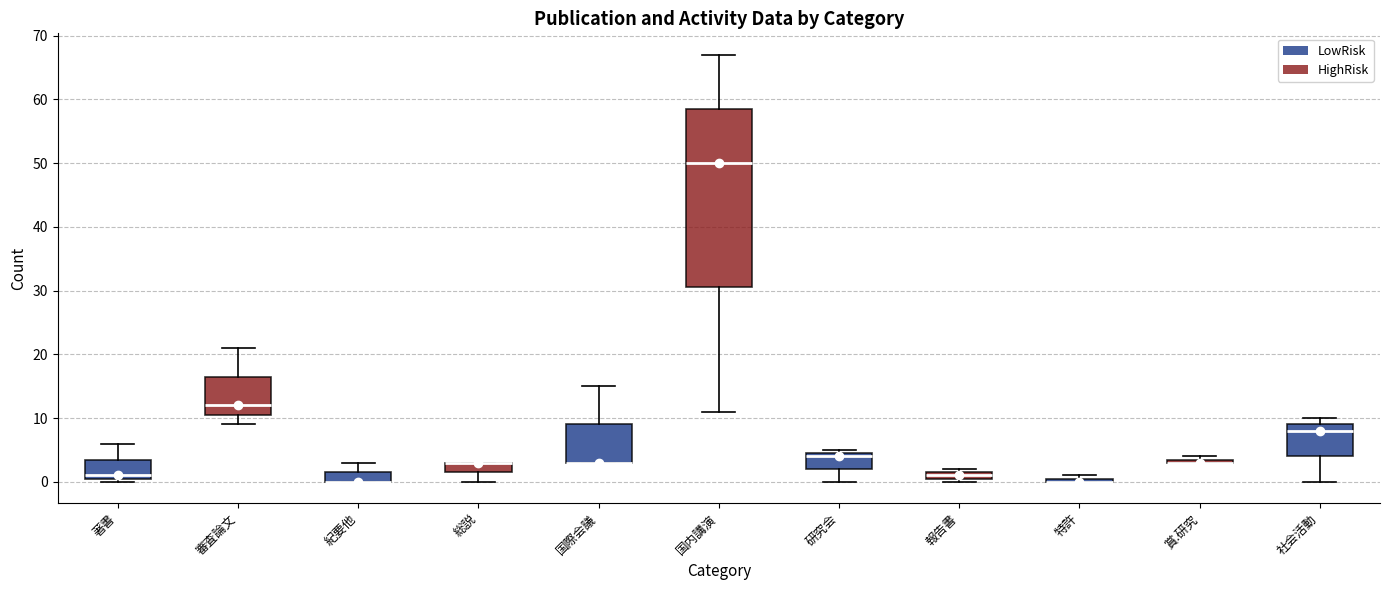

Where is the upper edge of the box for 著書 on the y-axis? The values are not printed on the chart, so give them approximately, as read against the axis.

4